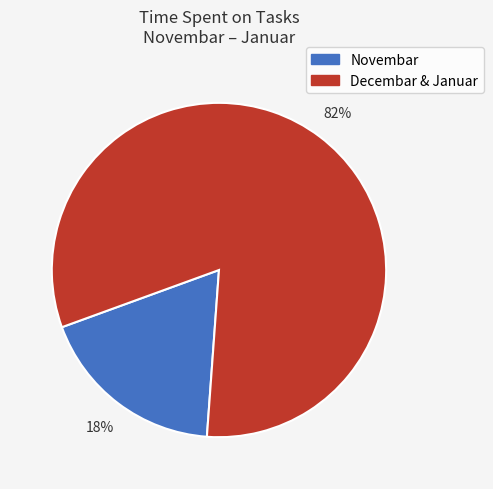

Is there a majority slice in this chart?

Yes